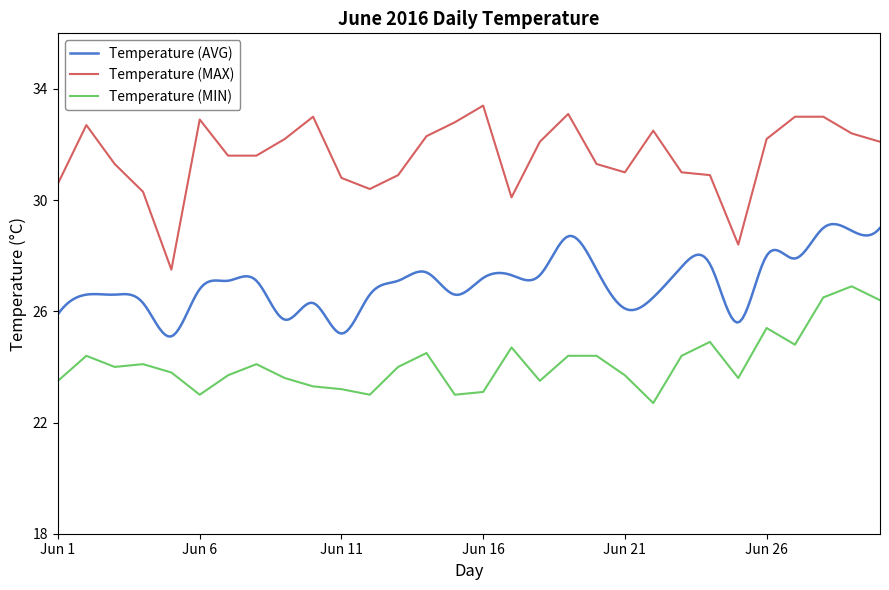

Which series has the largest total across all categories?

Temperature (MAX)